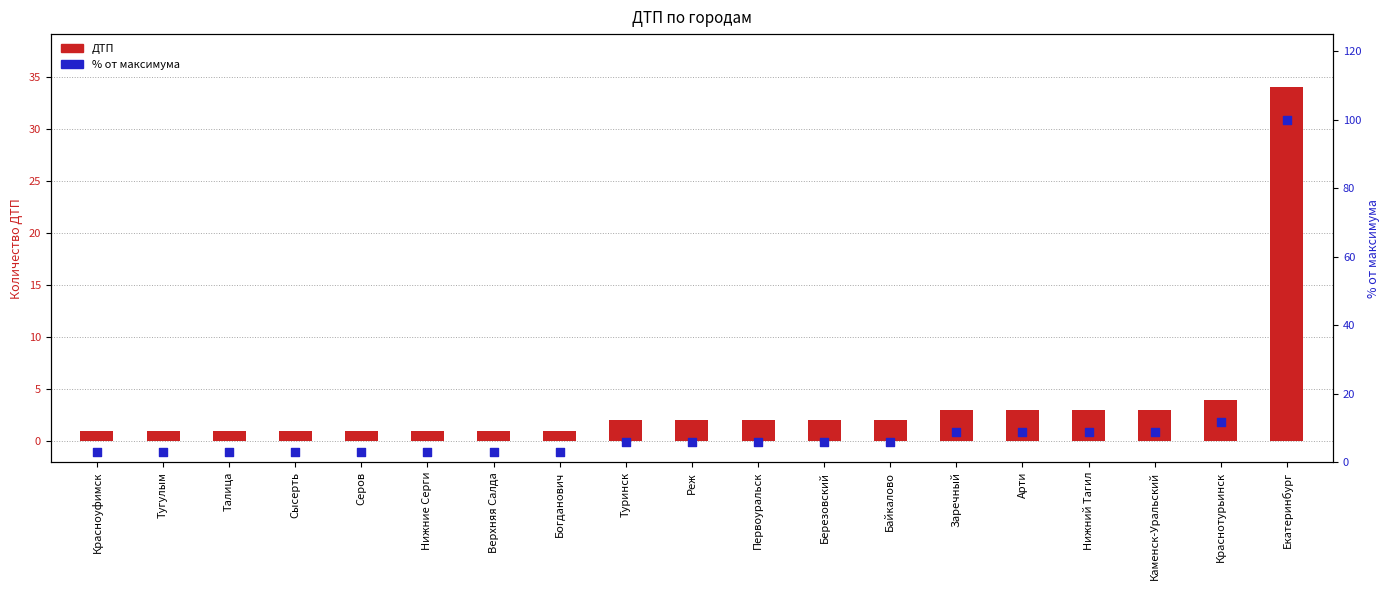

Which series contains the lowest Y value?

ДТП